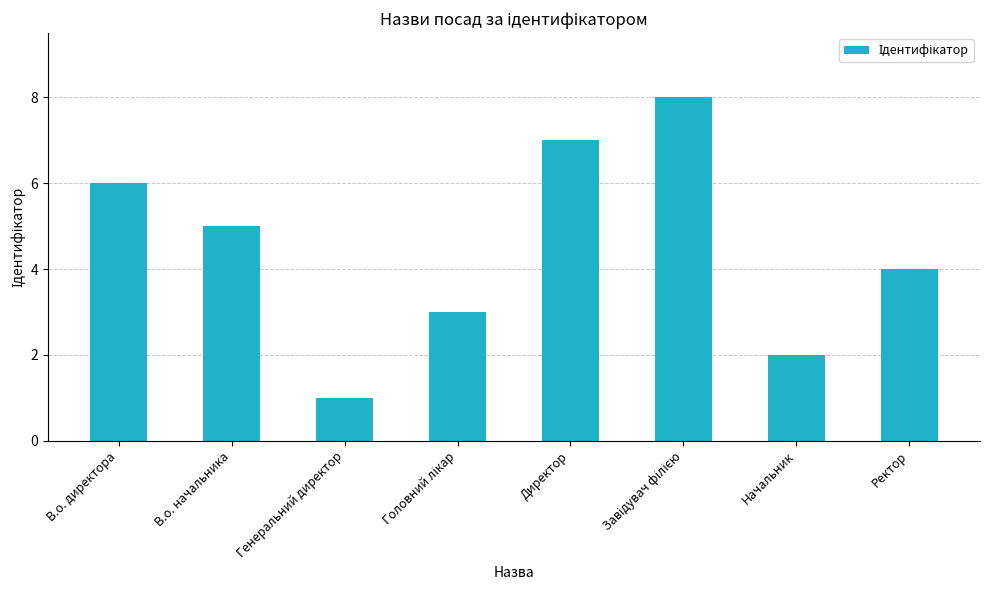

What is the greatest value displayed?

8